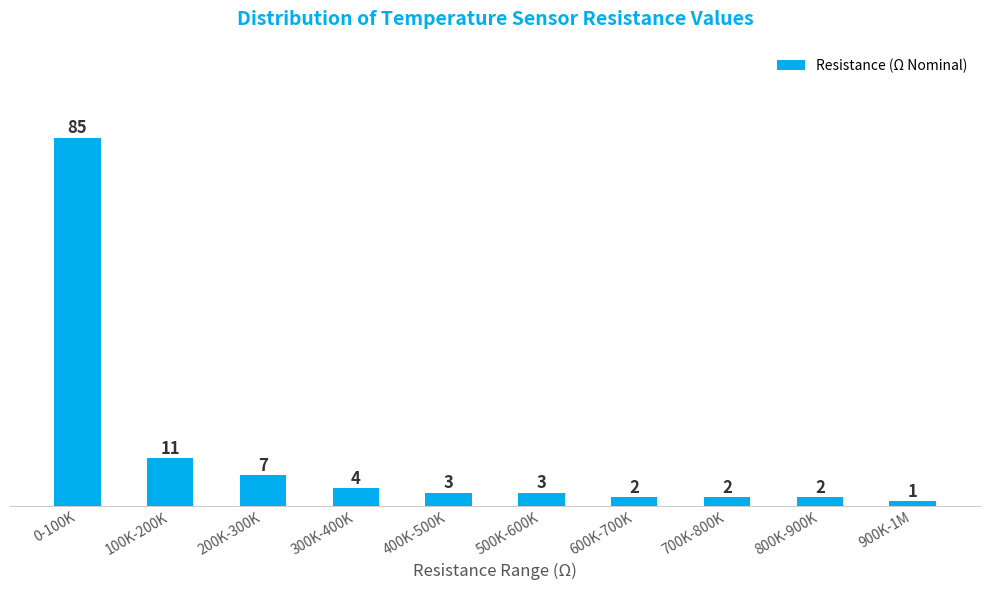

Reading left to right, list all the values displayed in this chart.

0-100K=85	100K-200K=11	200K-300K=7	300K-400K=4	400K-500K=3	500K-600K=3	600K-700K=2	700K-800K=2	800K-900K=2	900K-1M=1